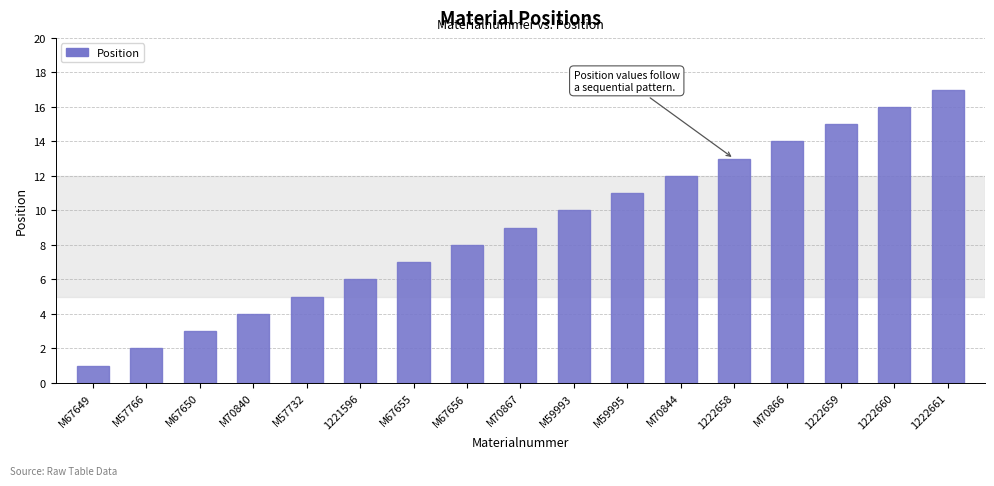

What position from the right is M59993?

8